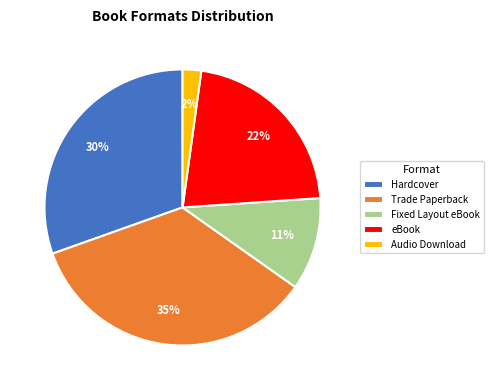

Between eBook and Fixed Layout eBook, which is larger?

eBook